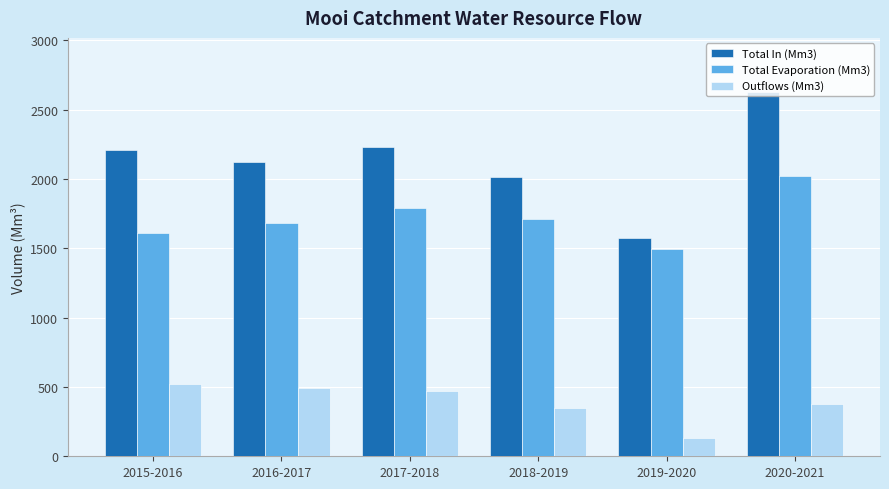

Between 2015-2016 and 2020-2021, which series saw the biggest shift?

Total In (Mm3)